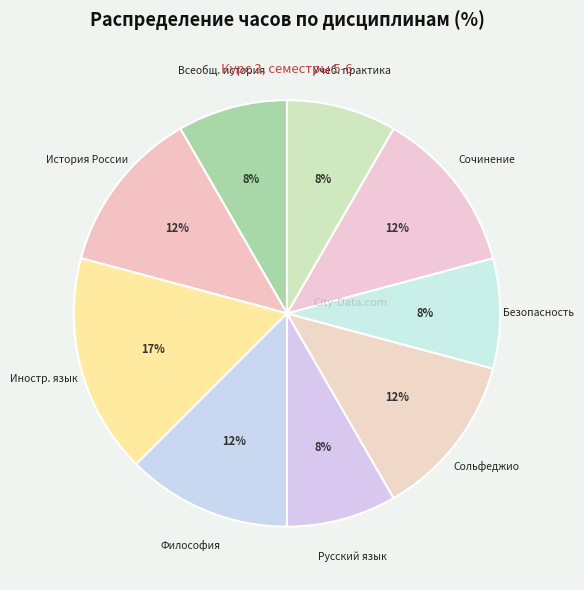

How many segments does this pie chart have?

9